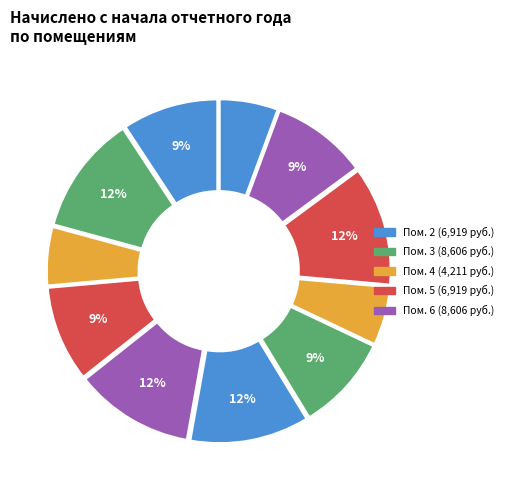

How many segments does this pie chart have?

11